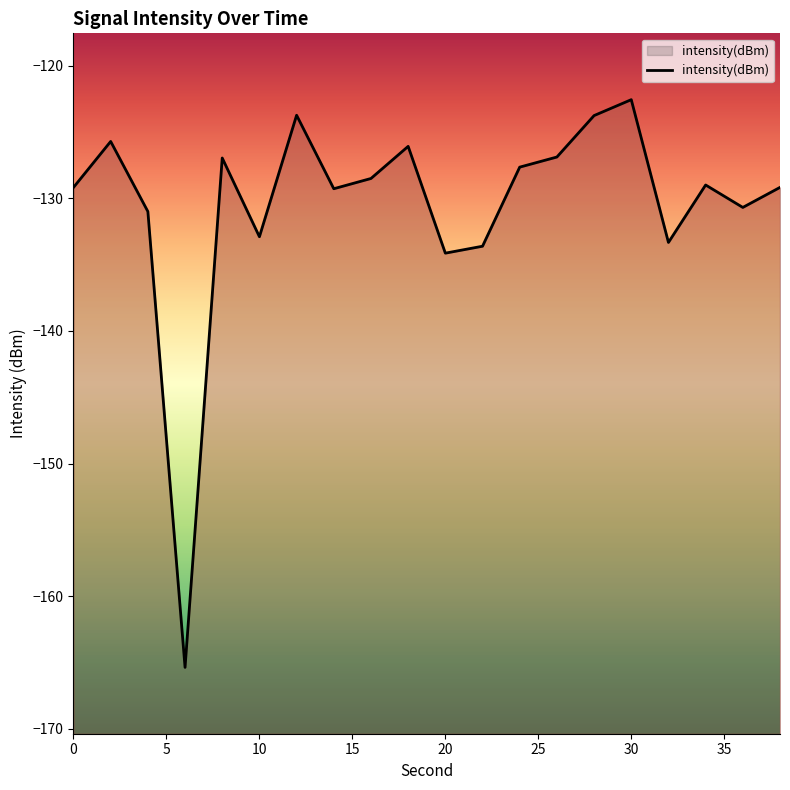

What is the sum of all values?

-2609.5